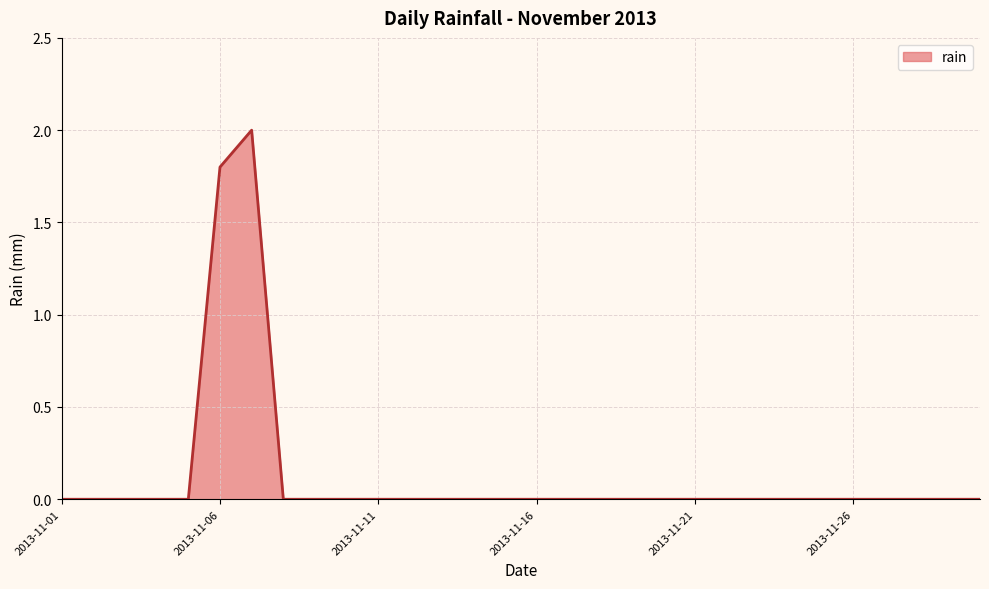

What is the difference between the maximum and minimum values?

2.0